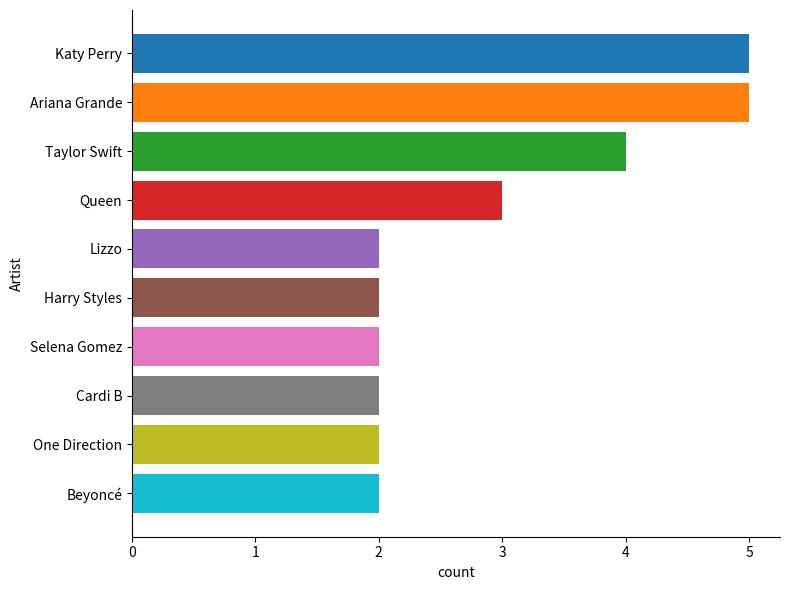

What is the label of the 10th bar from the bottom?

Katy Perry